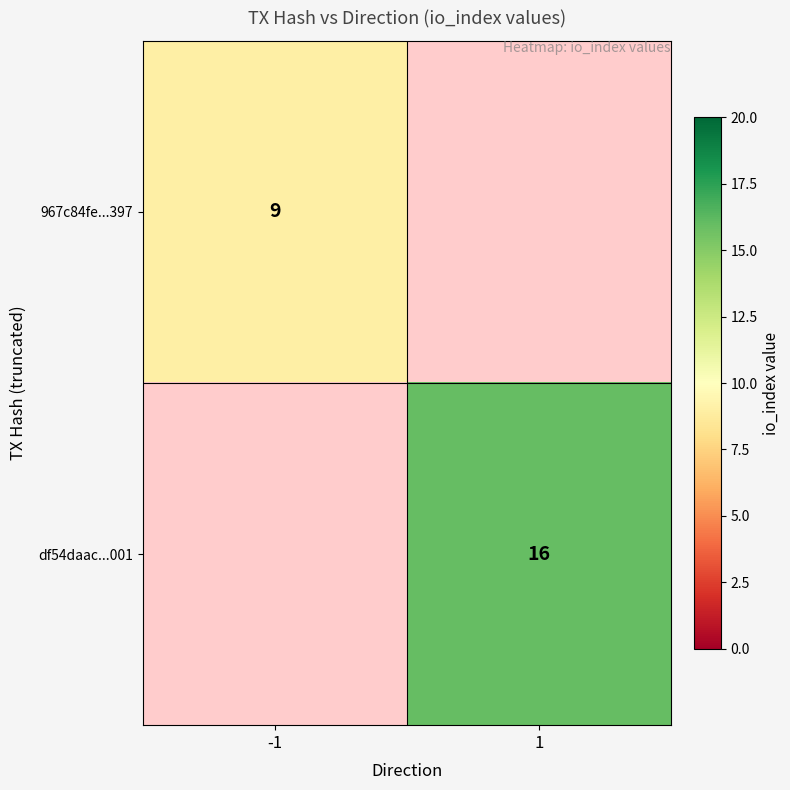

The 967c84fe...397 series shows 9 at -1. True or false?

True